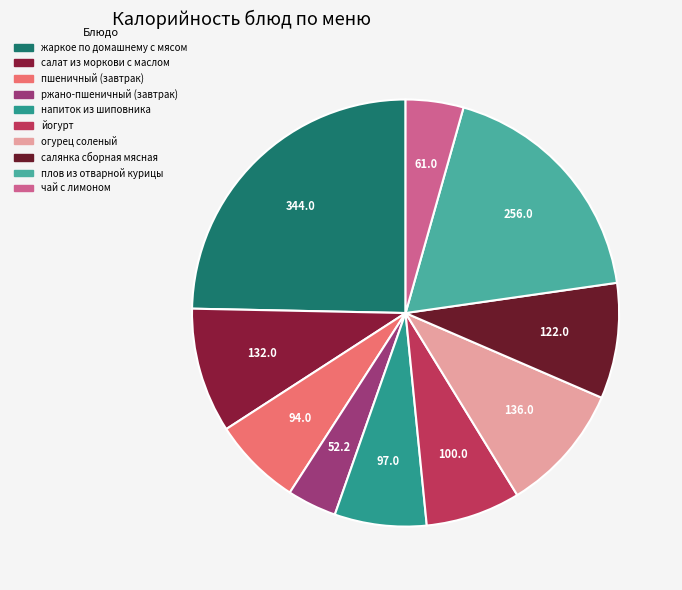

How many segments does this pie chart have?

10